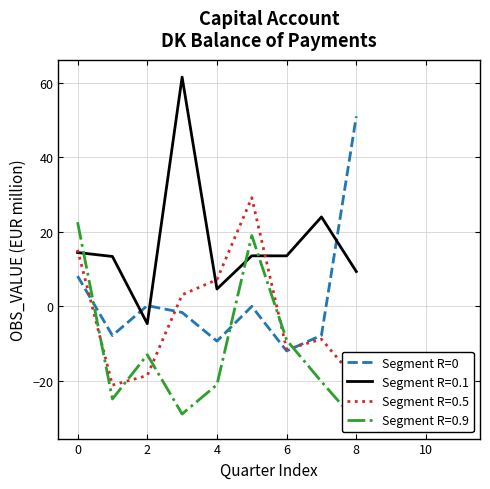

How many interior local peaks (higher than both neighbors) does the data have?

2